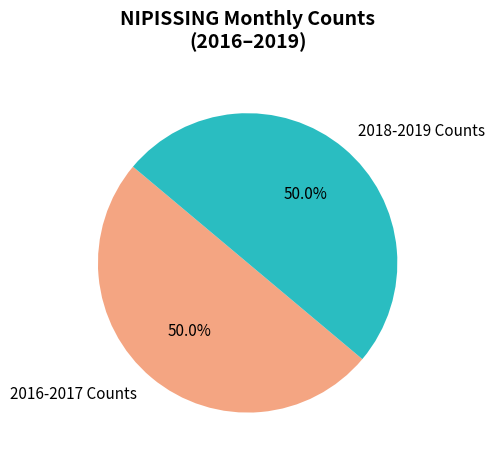

Approximately how many times larger is the value at 2018-2019 Counts compared to 2016-2017 Counts?

1.0